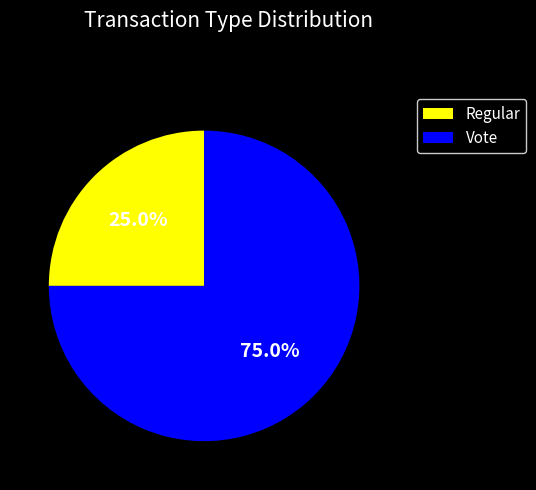

To the nearest percent, what is the combined percentage of Vote and Regular?

100%